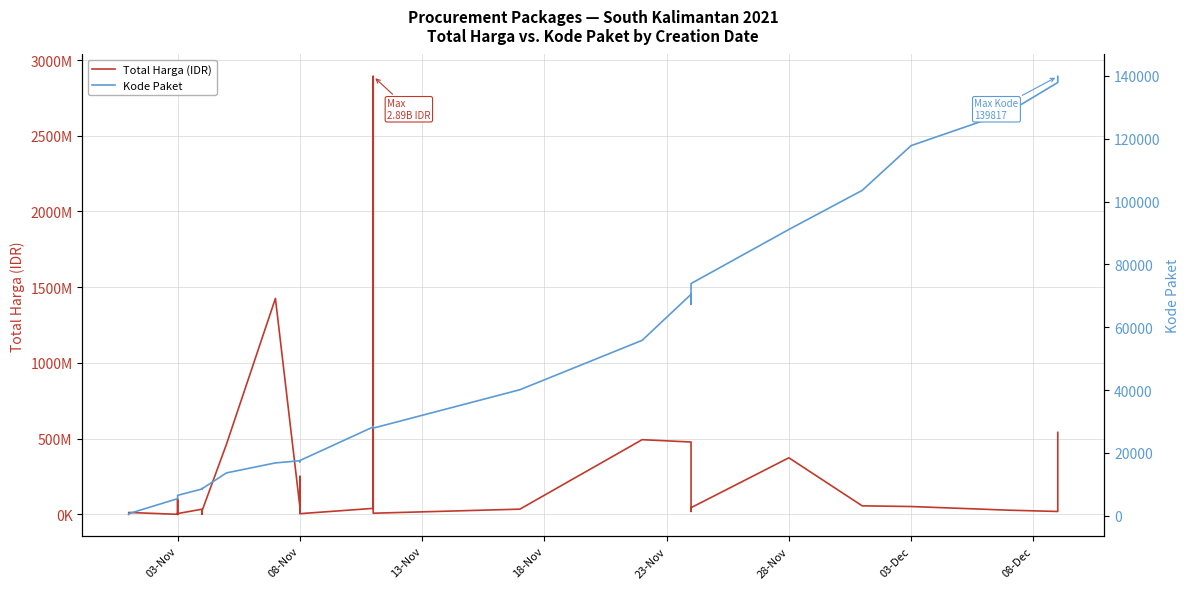

How many interior local valleys does the Kode Paket series have?

5